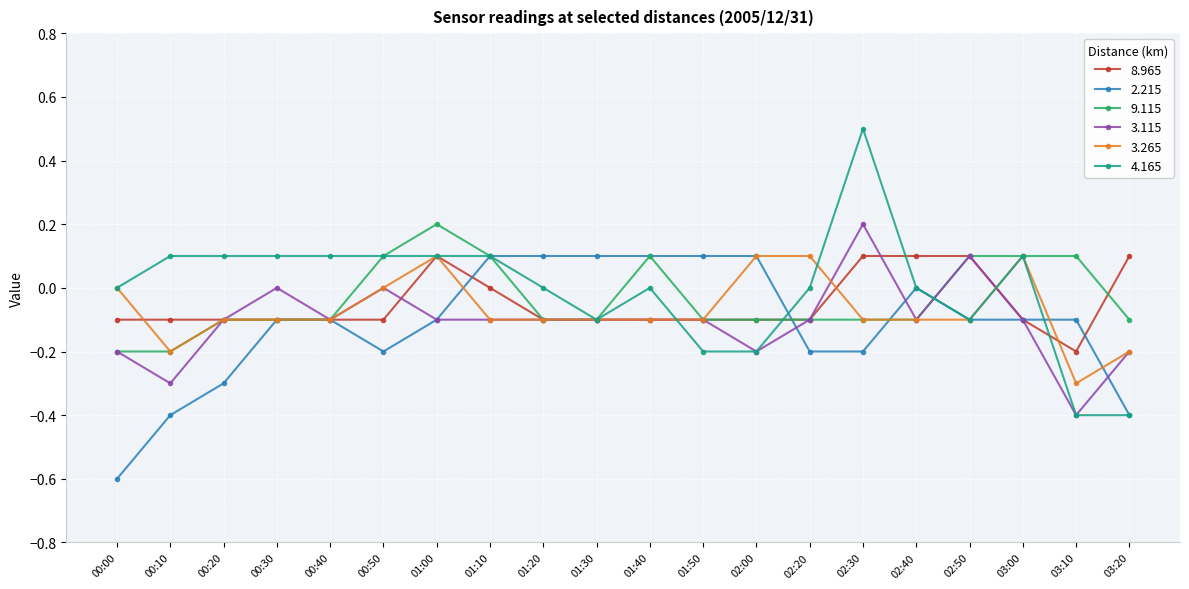

What is the label of the 13th point from the left?

02:00